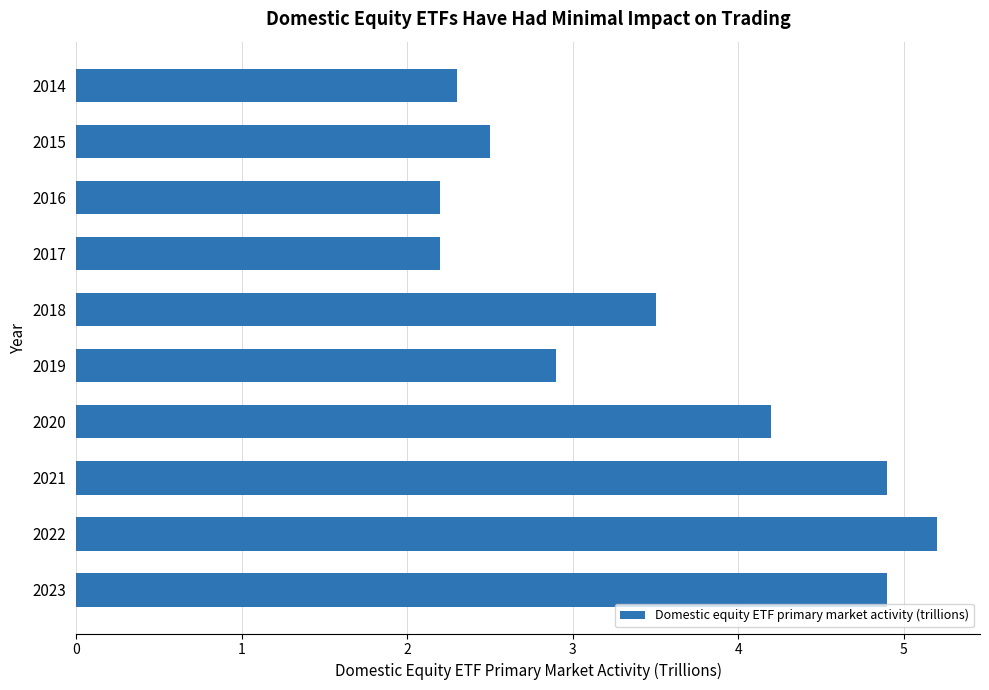

Does the chart contain stacked bars?

No